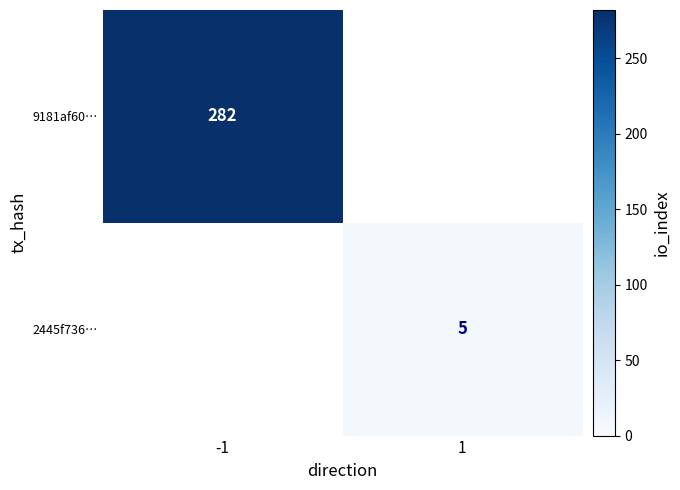

True or false: 9181af60… has a value of 282 at -1.

True